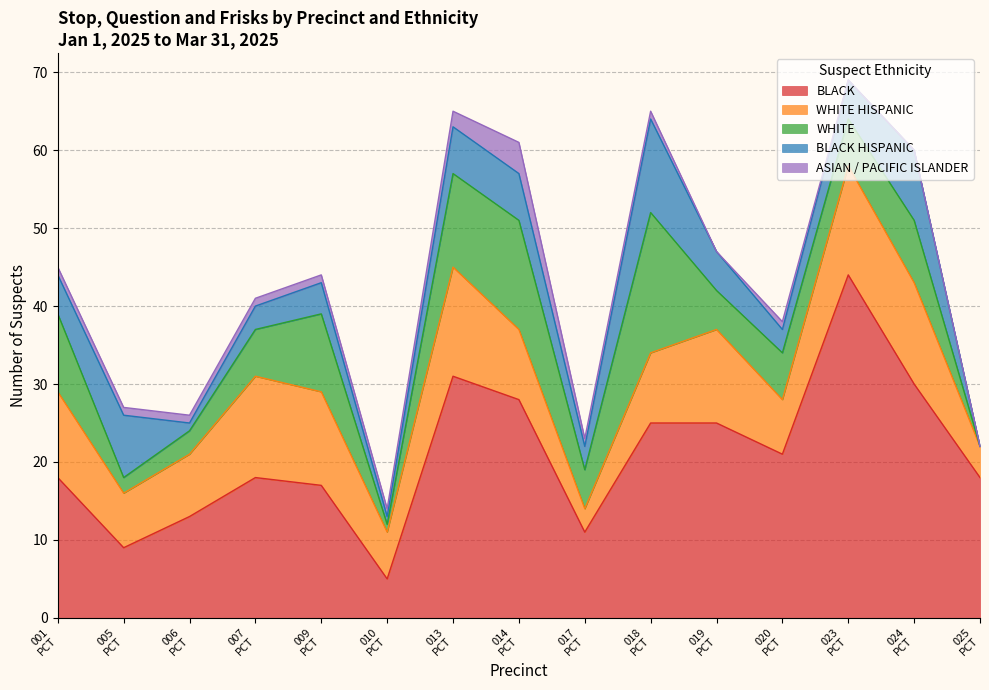

In WHITE, how many points are higher than both neighbors (excluding endpoints)?

4